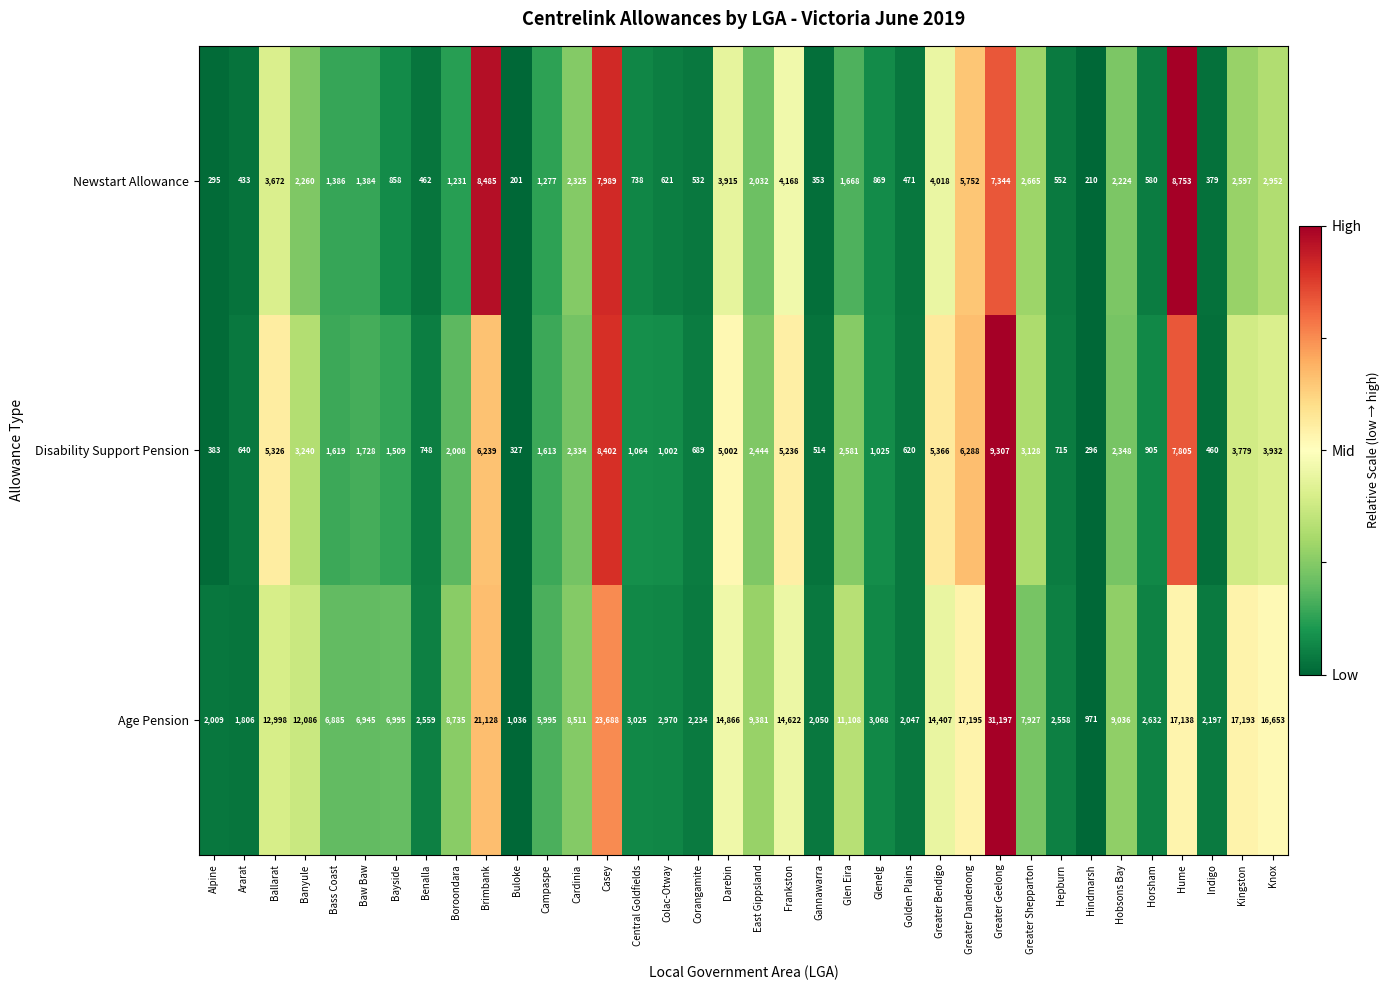

Between Frankston and Greater Bendigo, which series saw the biggest shift?

Age Pension